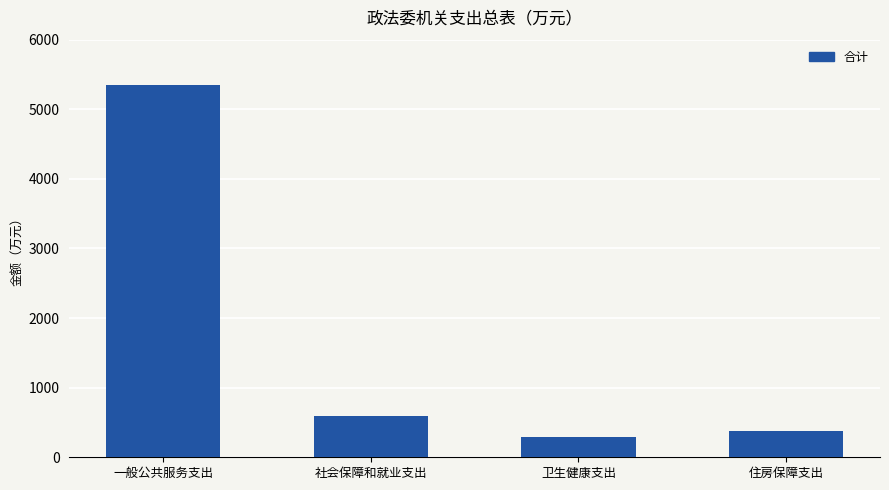

What is the change in value from 一般公共服务支出 to 卫生健康支出?

-5057.6